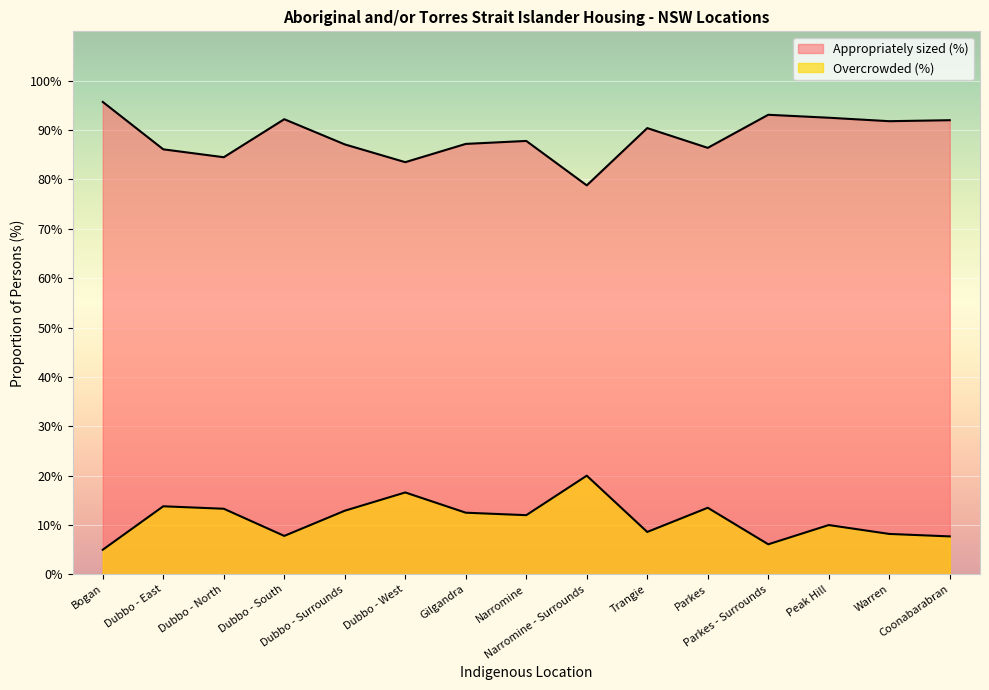

What is the difference between the highest and lowest values at Dubbo - North?

71.2